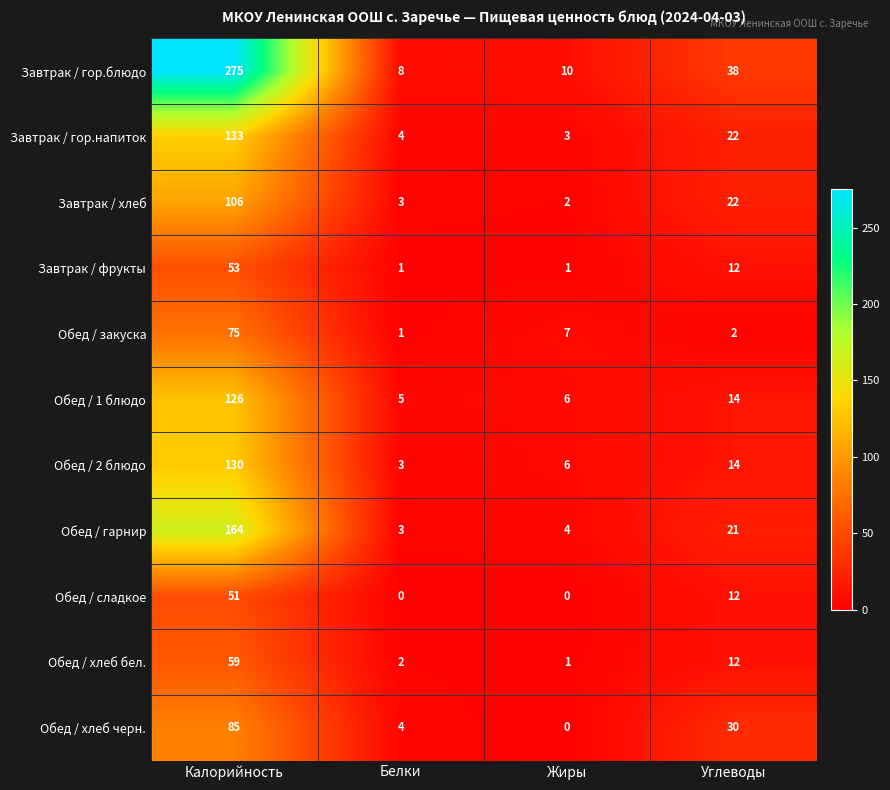

At how many categories does at least one series exceed 74?

1